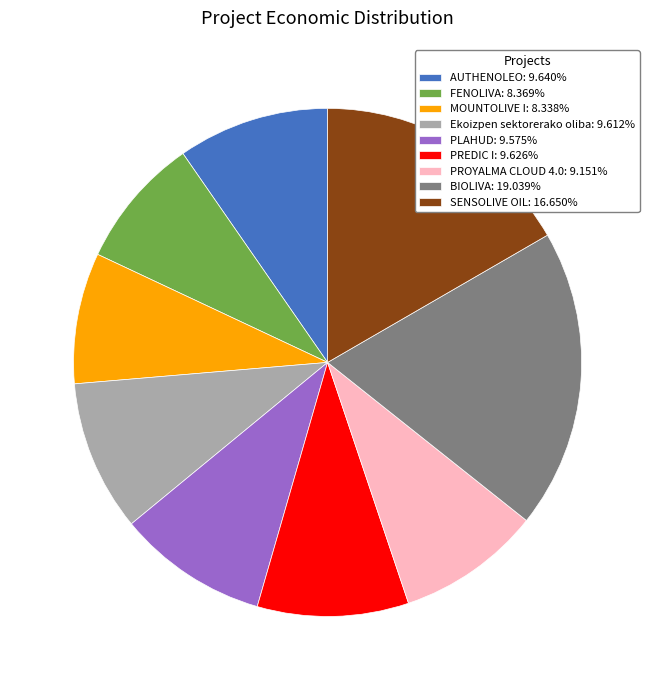

How many segments does this pie chart have?

9